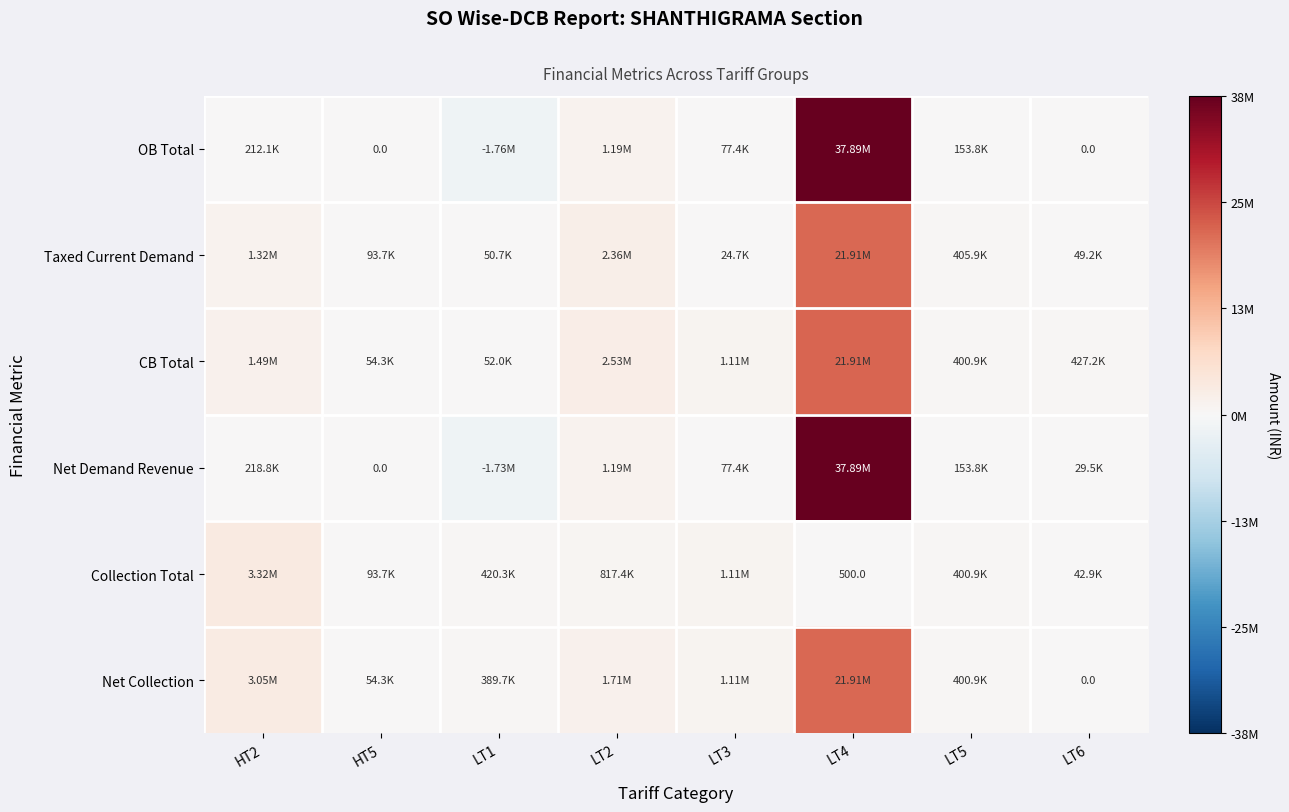

True or false: Net Demand Revenue has a value of 0.0 at HT5.

True